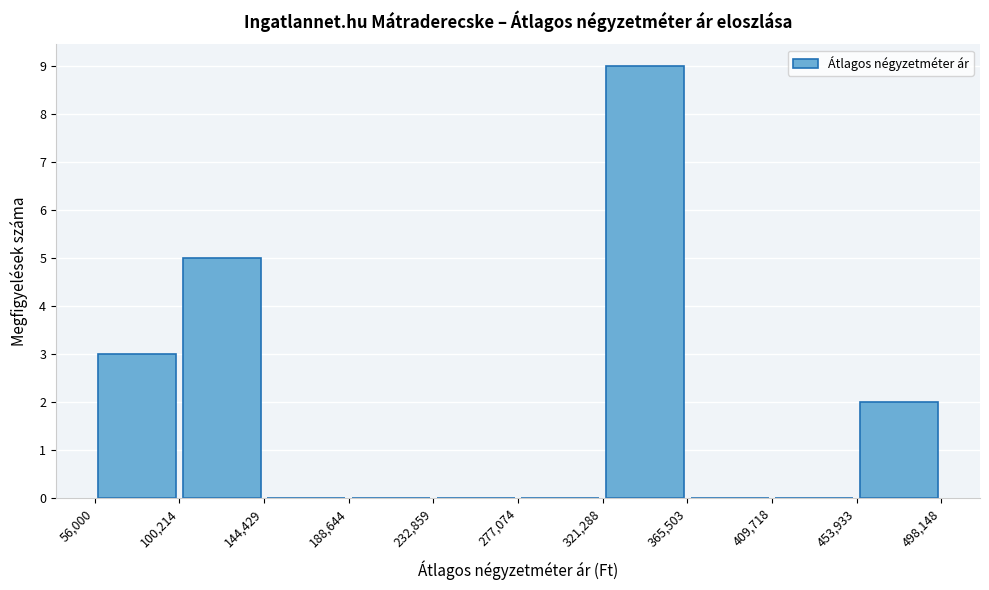

How tall is the bar that spans 453,933 to 498,148 on the x-axis? The values are not printed on the chart, so give them approximately, as read against the axis.

2